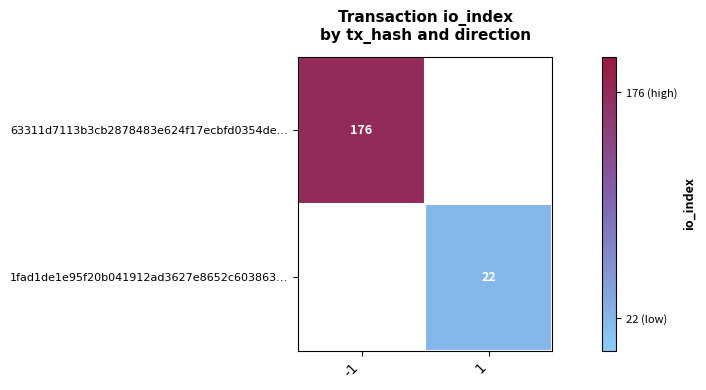

The 1fad1de1e95f20b041912ad3627e8652c603863… series shows 7 at 1. True or false?

False